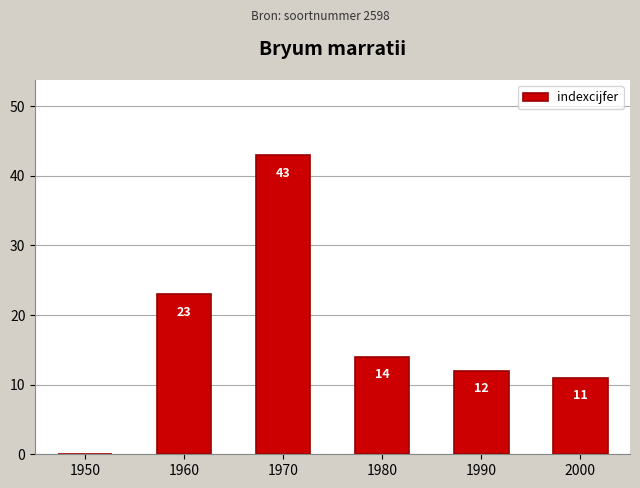

Reading left to right, what are all the values shown in this chart?

0	23	43	14	12	11